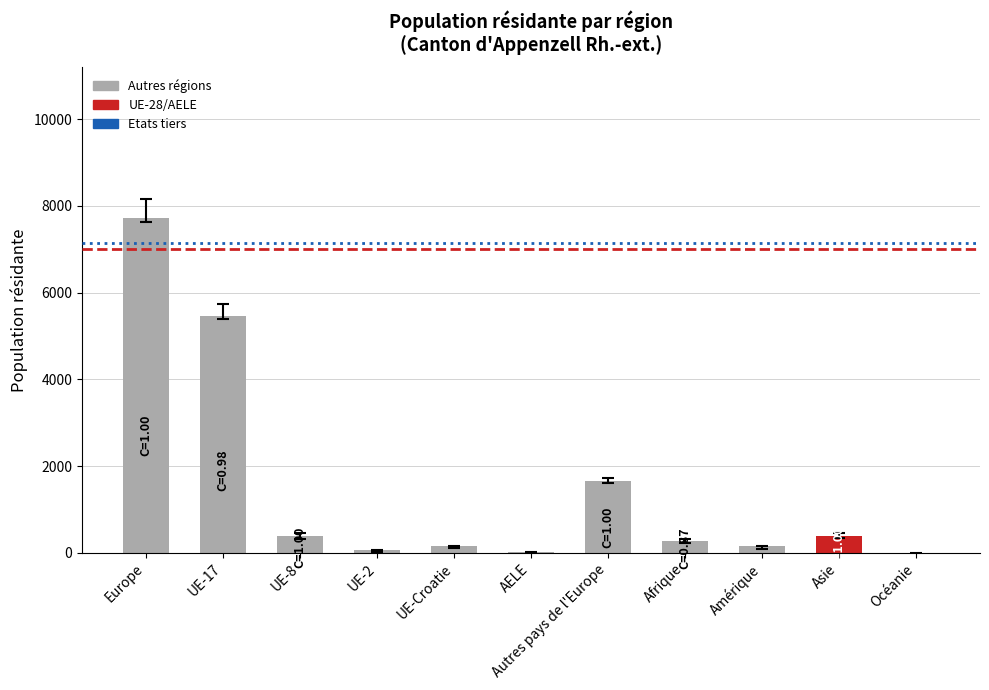

Between Asie and UE-Croatie, which is larger?

Asie